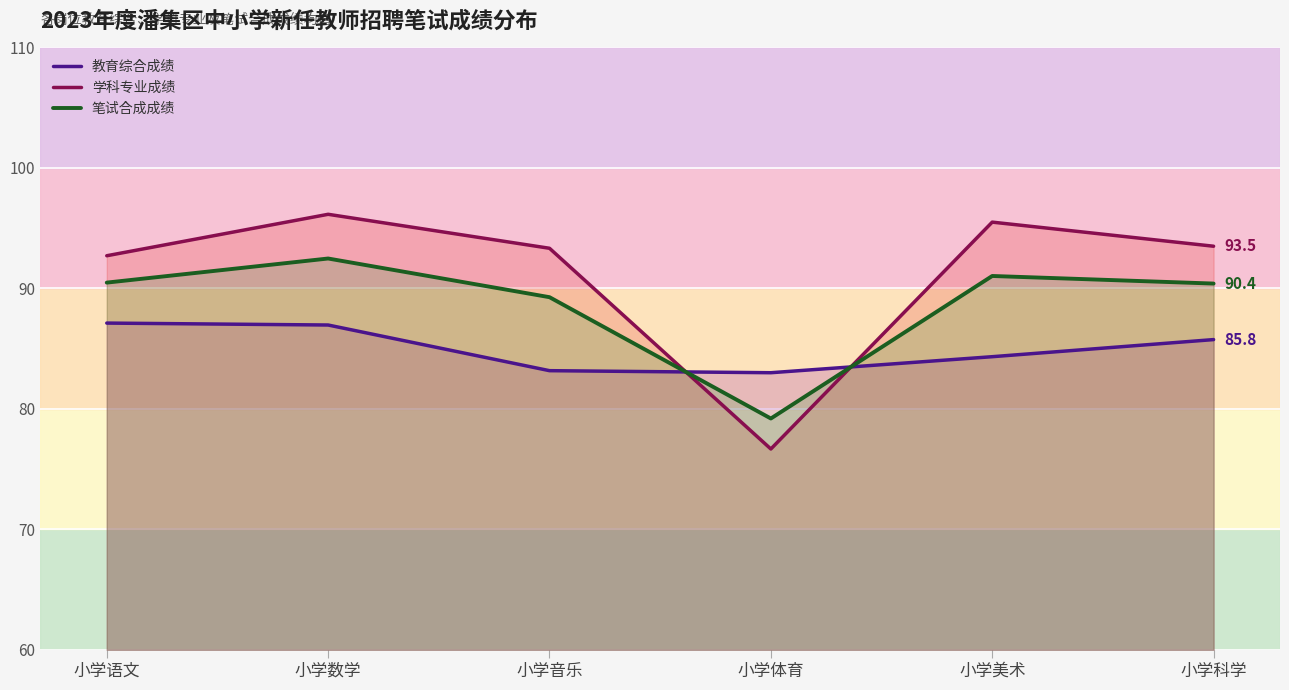

What is the difference between the 笔试合成成绩 values at 小学科学 and 小学音乐?

1.1